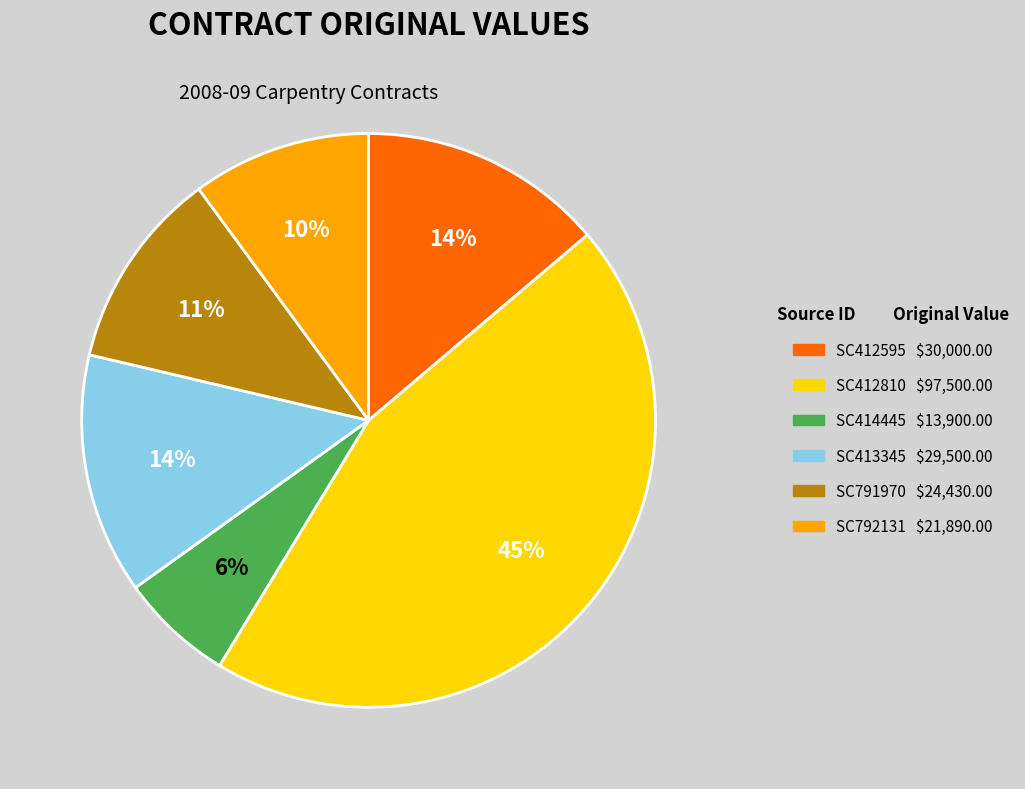

The SC414445 slice represents 1% of the pie. True or false?

False